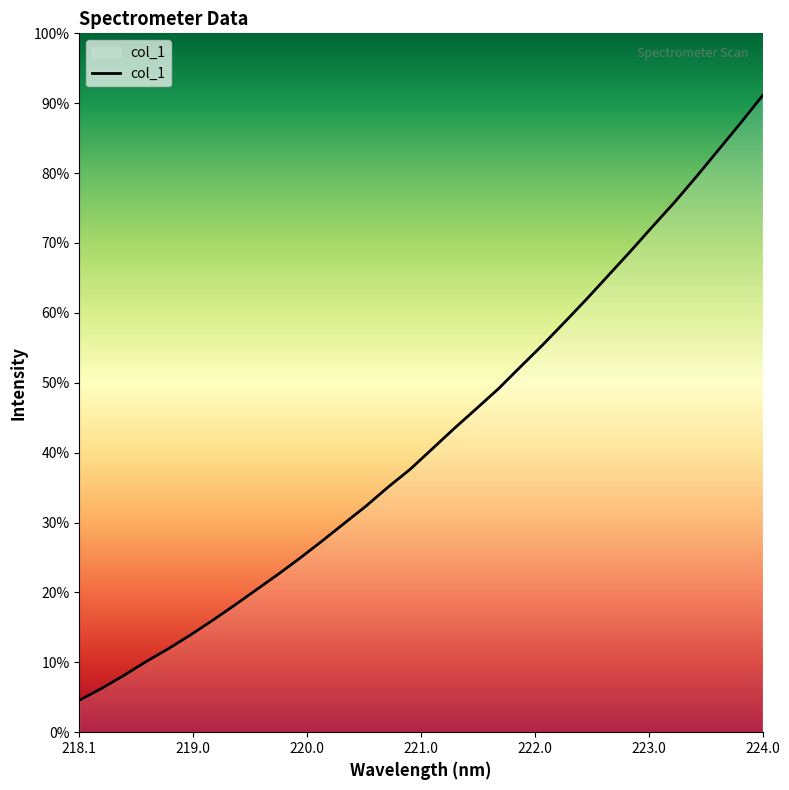

Rank the categories by value from lowest to highest.

218.0596, 218.2508, 218.442, 218.6332, 218.8244, 219.0156, 219.2067, 219.3979, 219.589, 219.7801, 219.9712, 220.1623, 220.3533, 220.5444, 220.7354, 220.9264, 221.1174, 221.3083, 221.4993, 221.6902, 221.8812, 222.0721, 222.263, 222.4538, 222.6447, 222.8355, 223.0264, 223.2172, 223.408, 223.5987, 223.7895, 223.9802